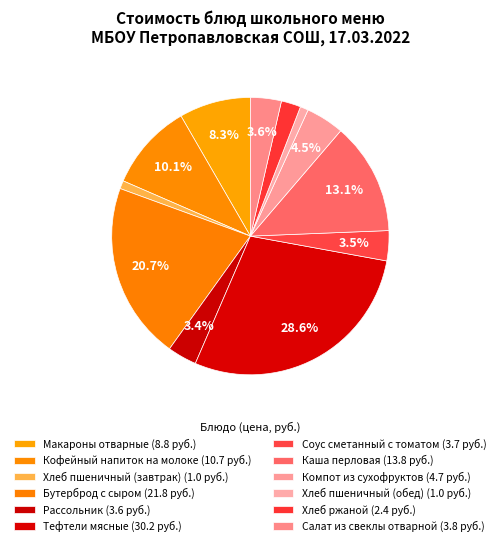

Is it true that Макароны отварные is 8% of the pie?

True